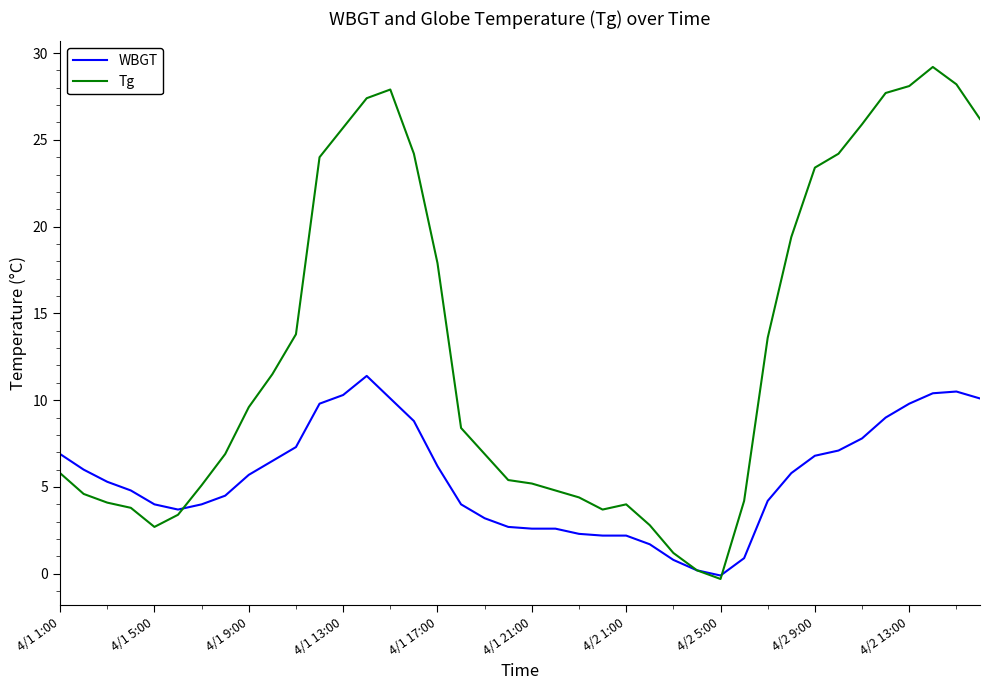

How many distinct data groups are displayed?

2